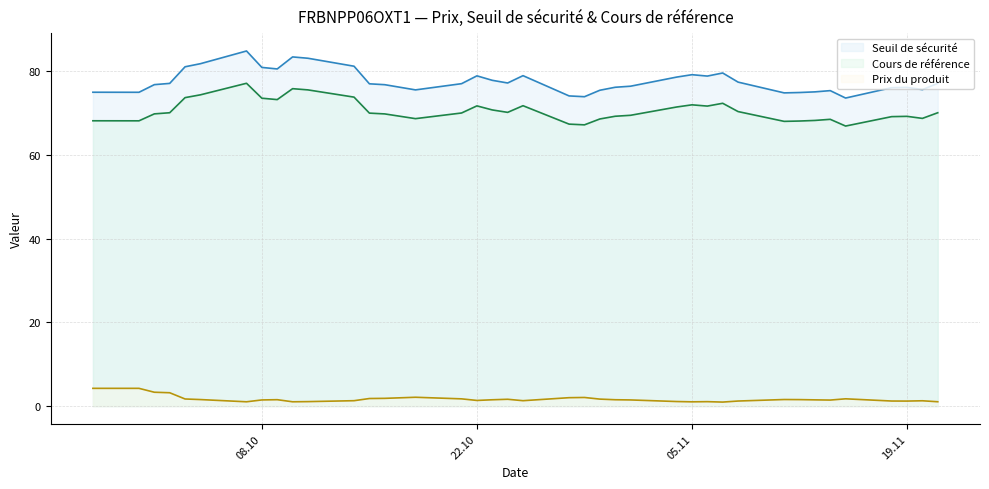

Does the chart display data point markers on the line(s)?

No